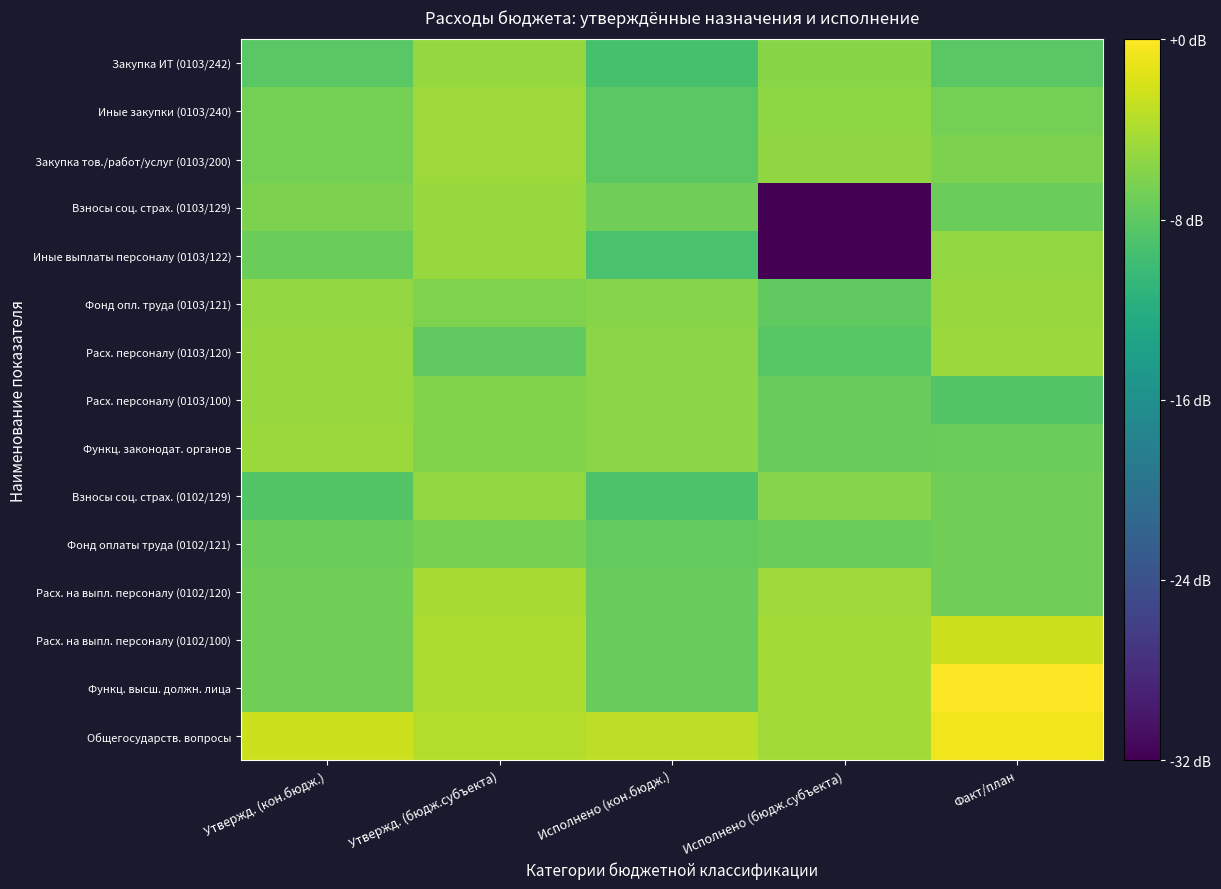

Which category has the lowest value across all series?

Исполнено (бюдж.субъекта)